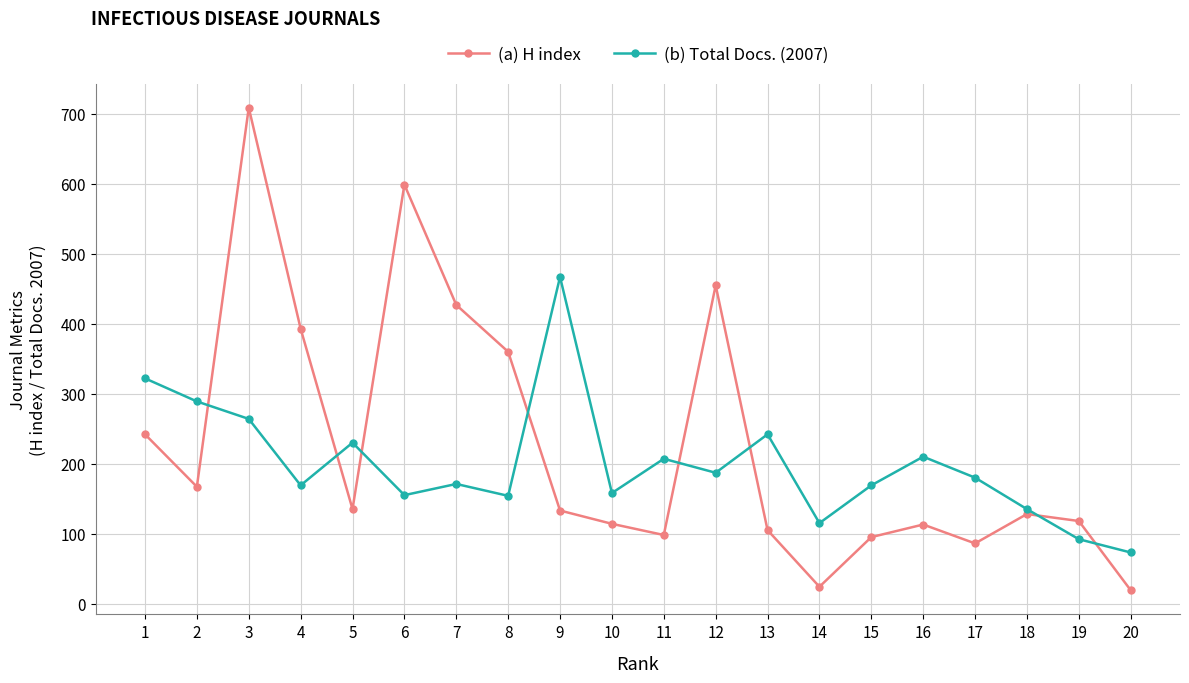

Which series has the largest total across all categories?

(a) H index